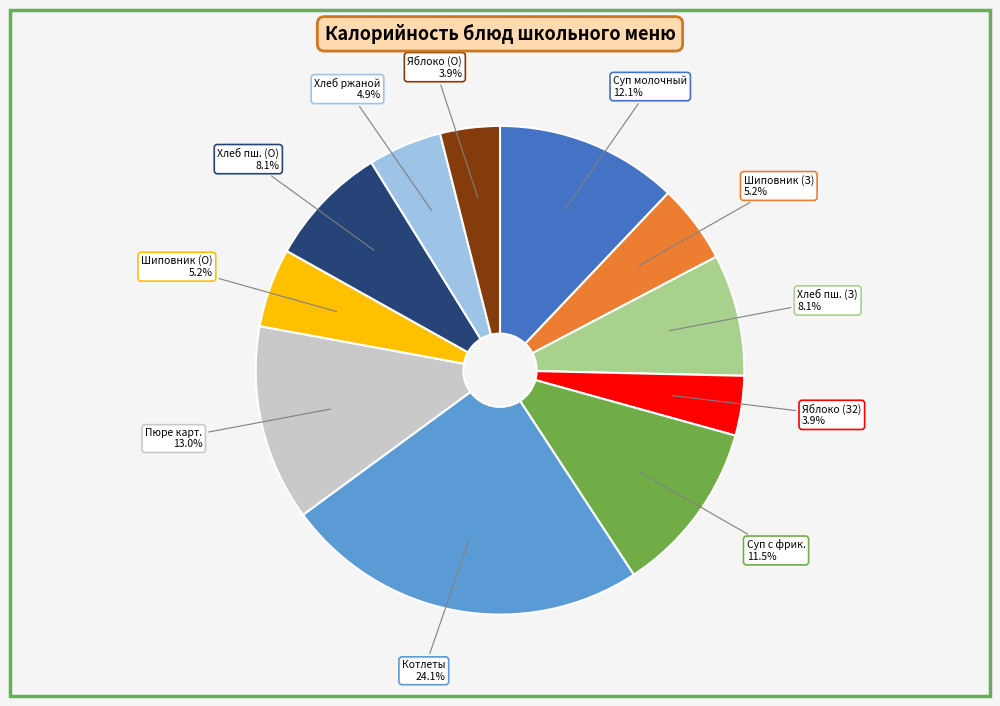

Does any single category account for the majority?

No